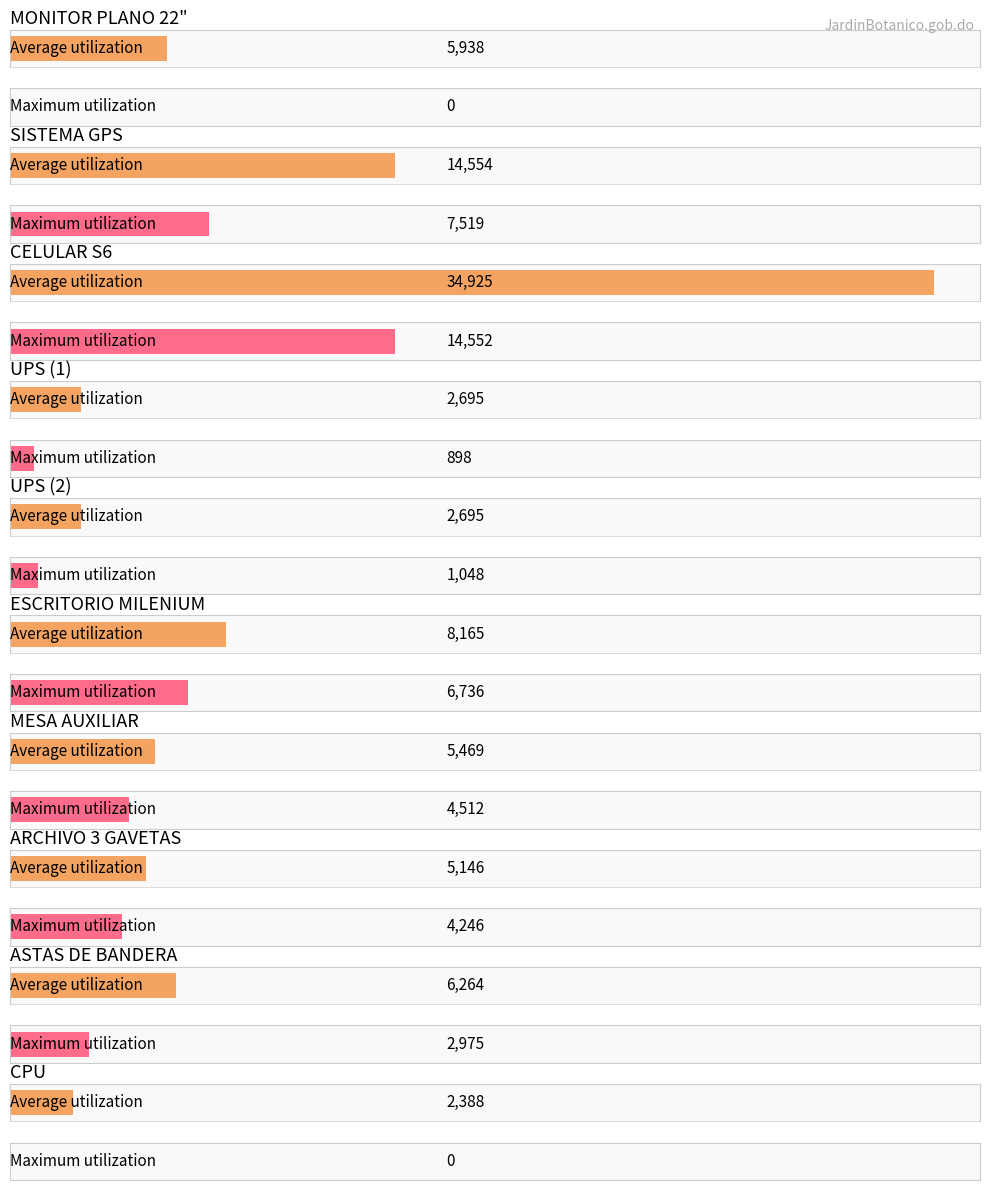

How many groups of bars are there?

10